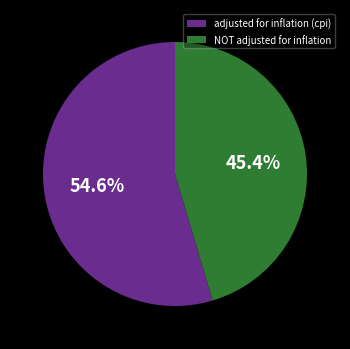

How many segments does this pie chart have?

2